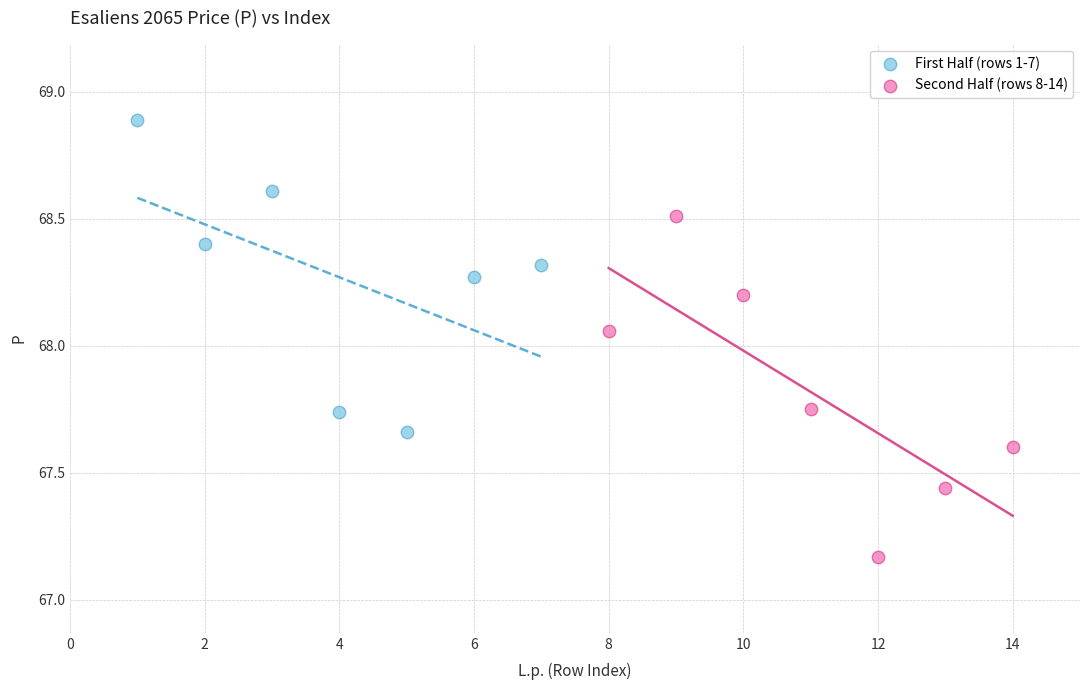

Which series reaches the minimum Y coordinate?

Second Half (rows 8-14)